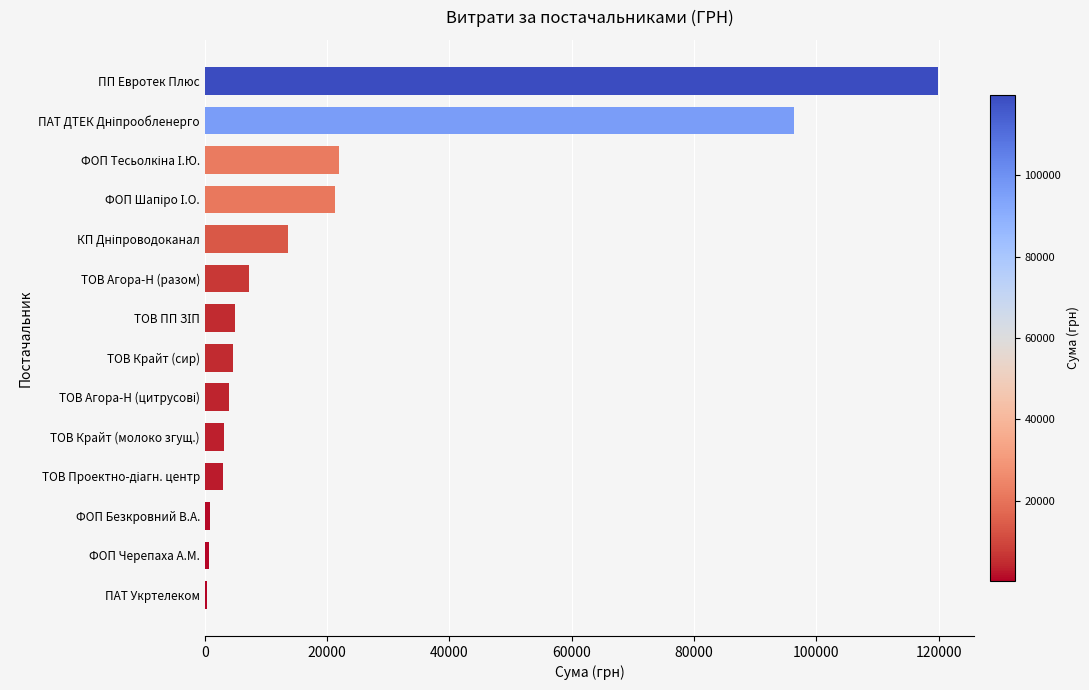

Count the number of data series in this chart.

1